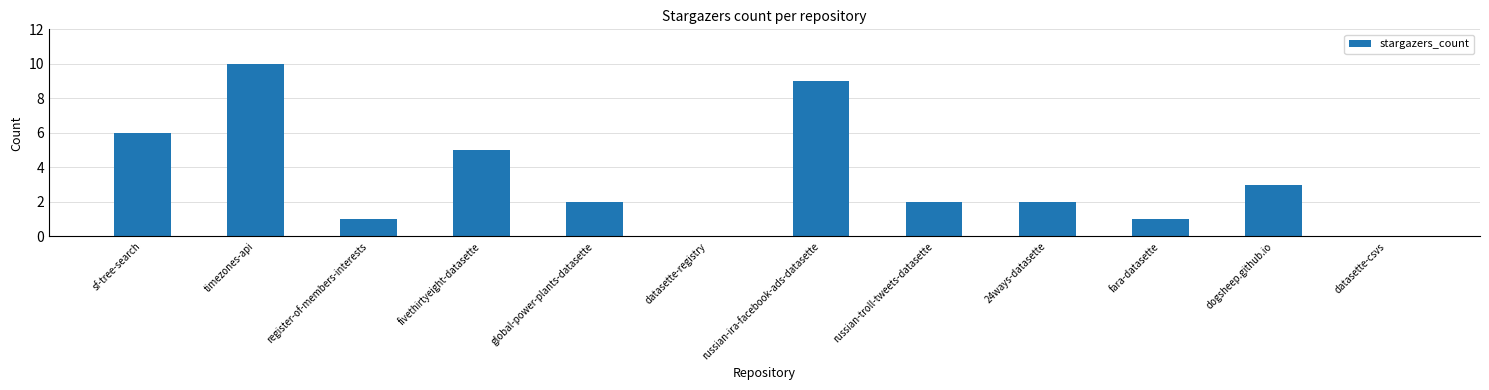

Approximately how many times larger is the value at fivethirtyeight-datasette compared to timezones-api?

0.5